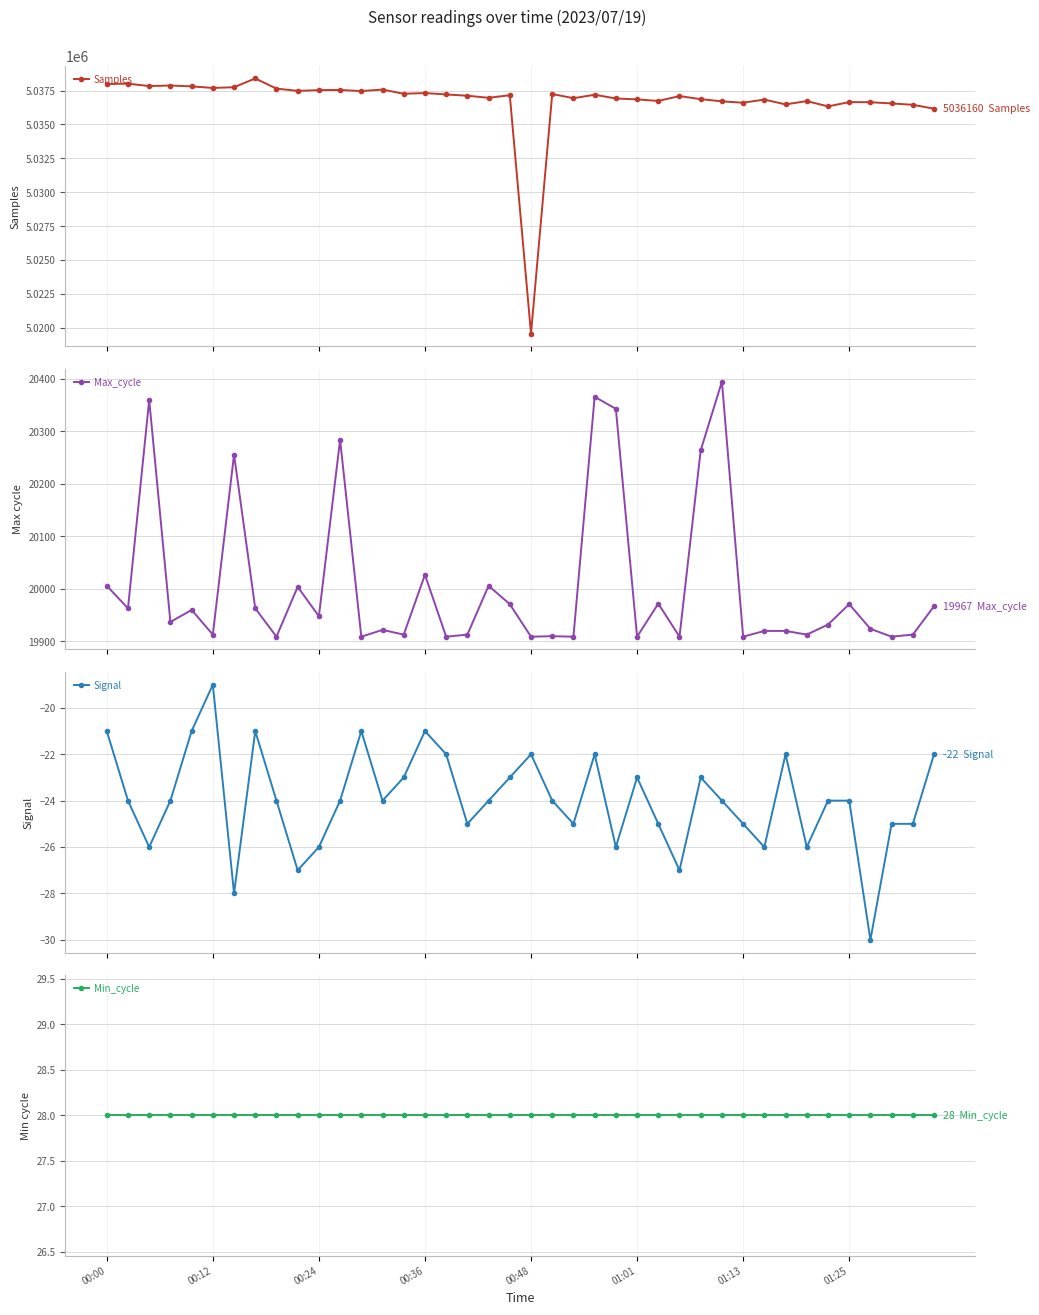

True or false: Samples and Min_cycle cross at least once.

False